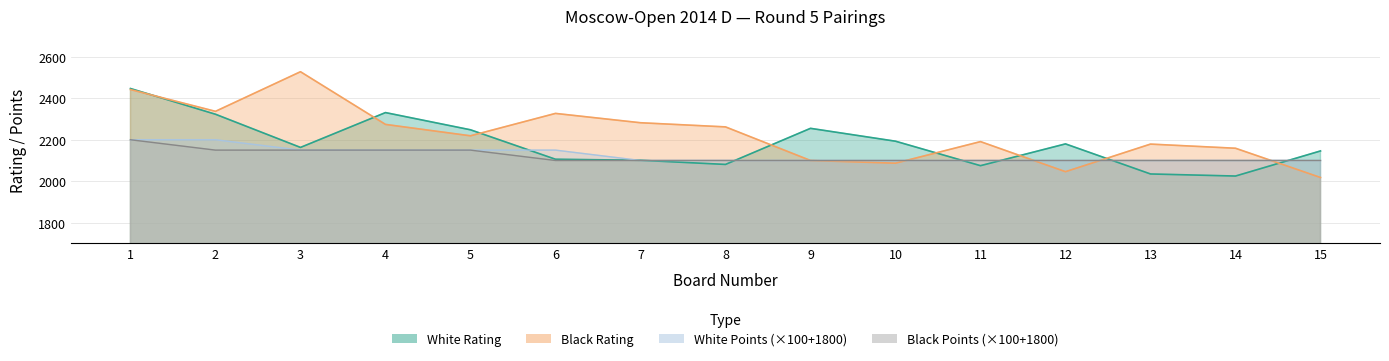

How many lines are shown in the chart?

4